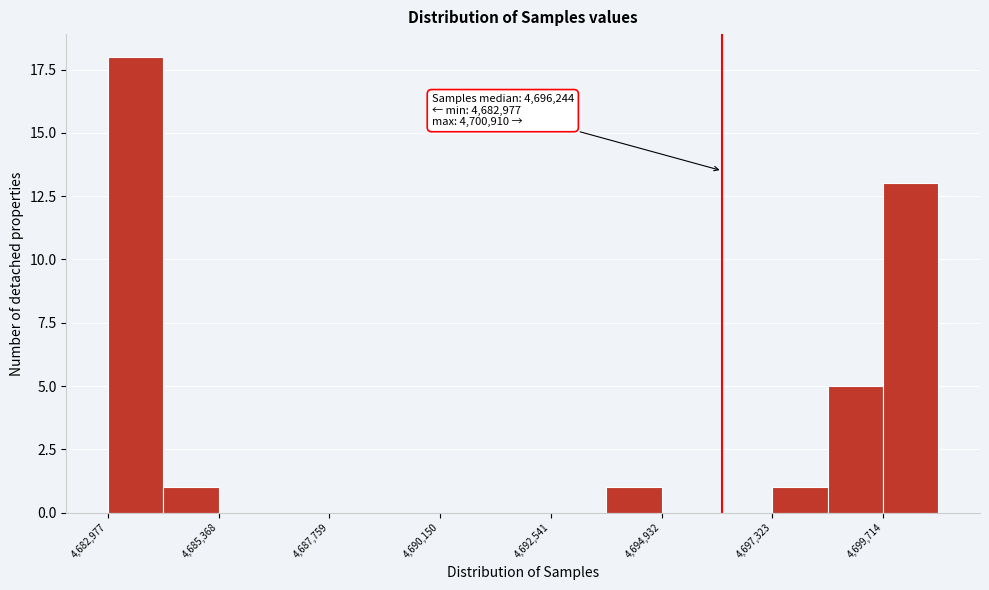

Read against the x-axis, roughly where is the centre of the tallest bar?

4683500